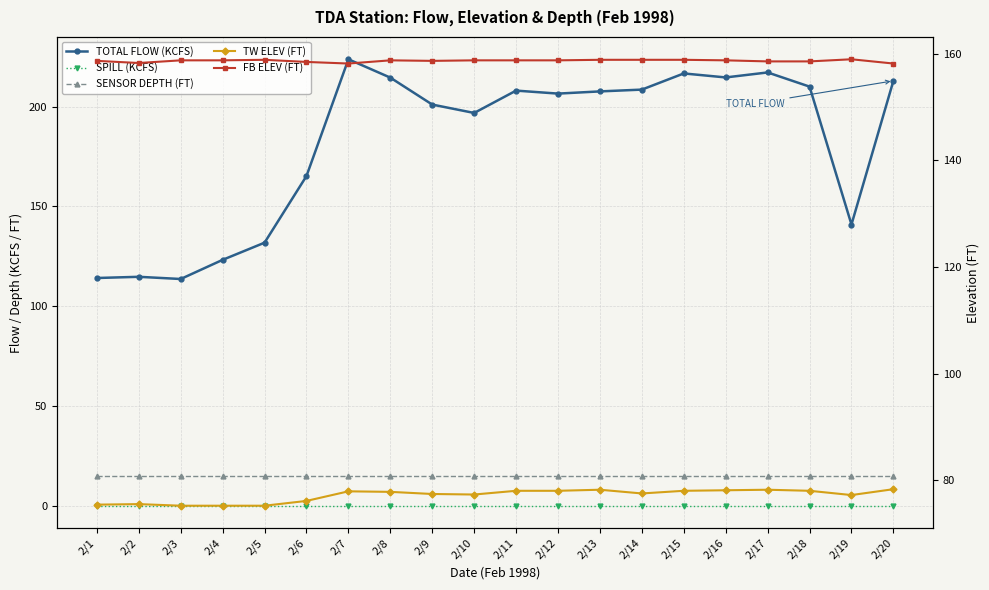

What is the sum of the TOTAL FLOW (KCFS) values at 2/5 and 2/17?

348.9